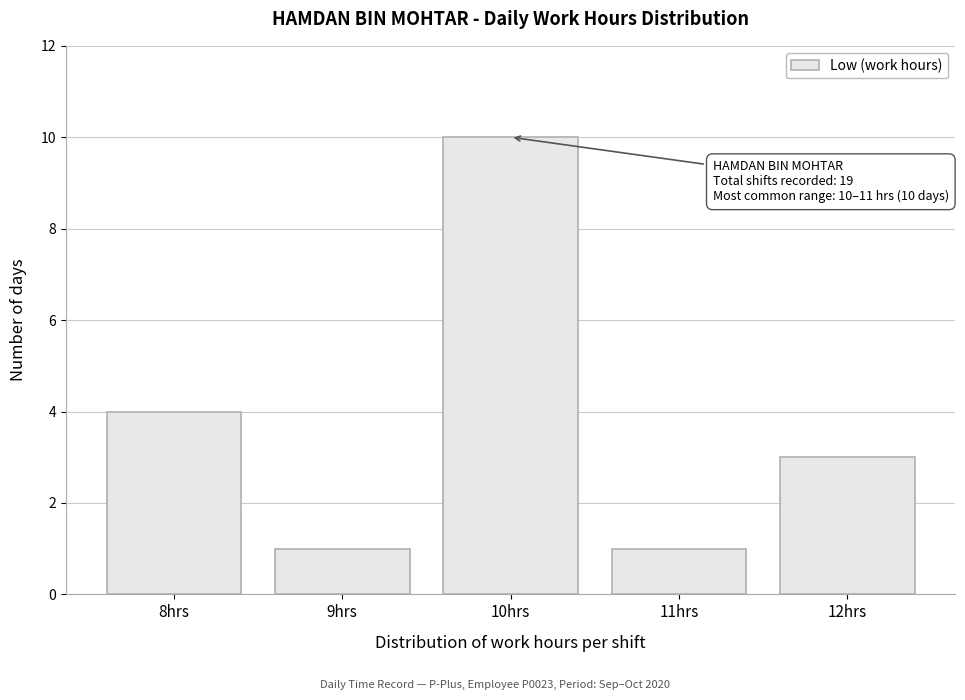

Reading left to right, what are all the values shown in this chart?

4	1	10	1	3